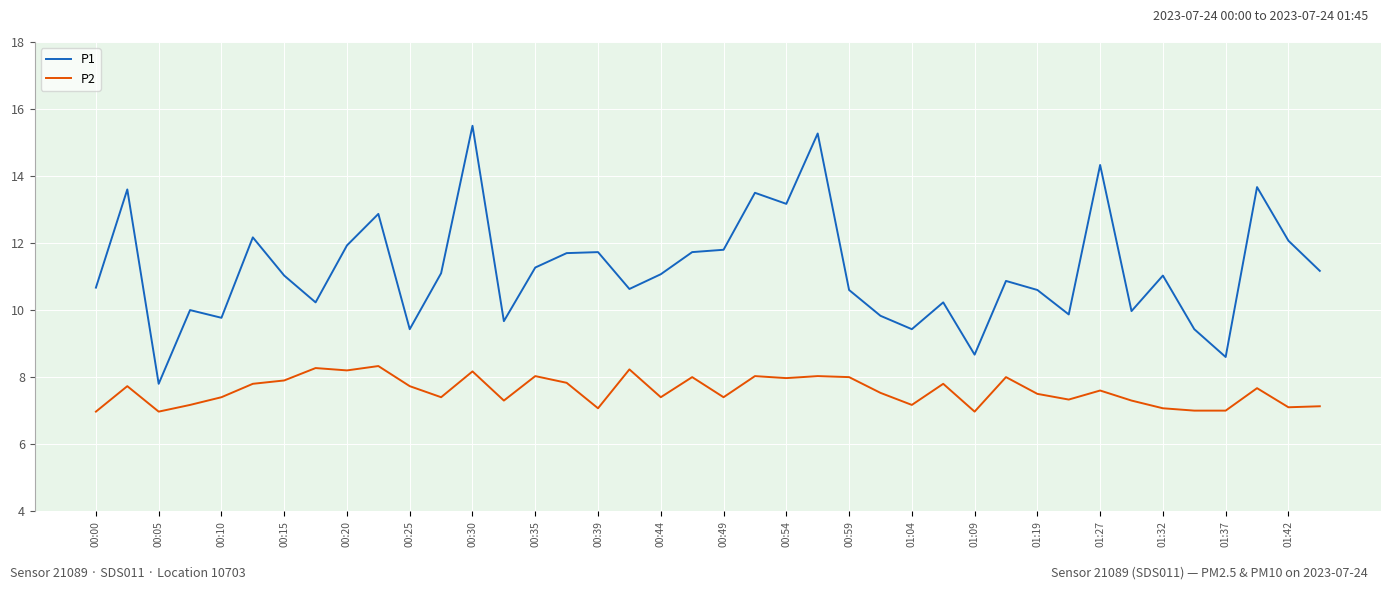

True or false: P1 and P2 cross at least once.

False